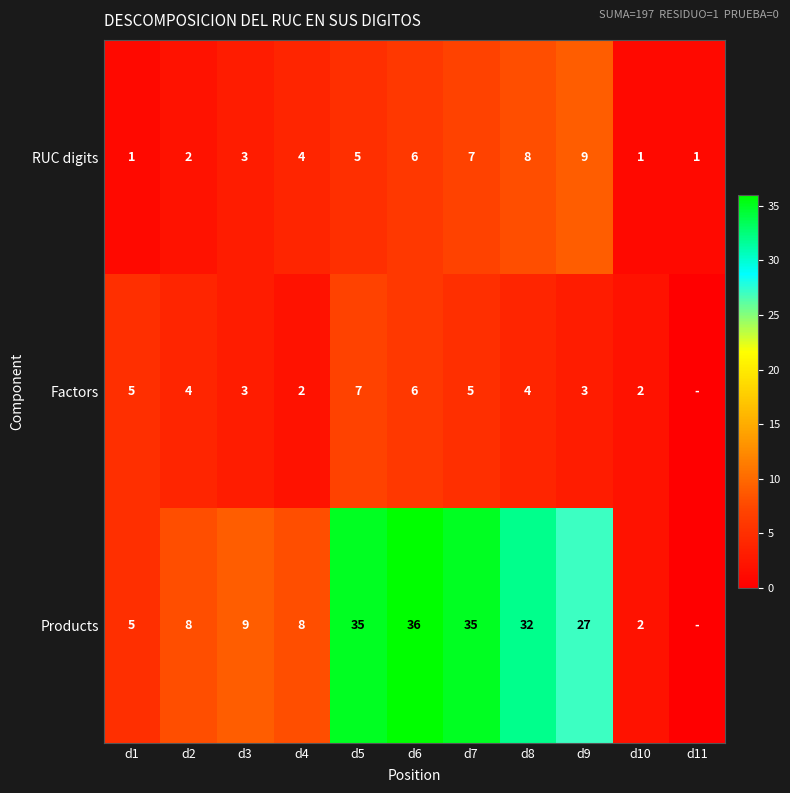

What is the difference between the RUC digits values at d10 and d4?

3